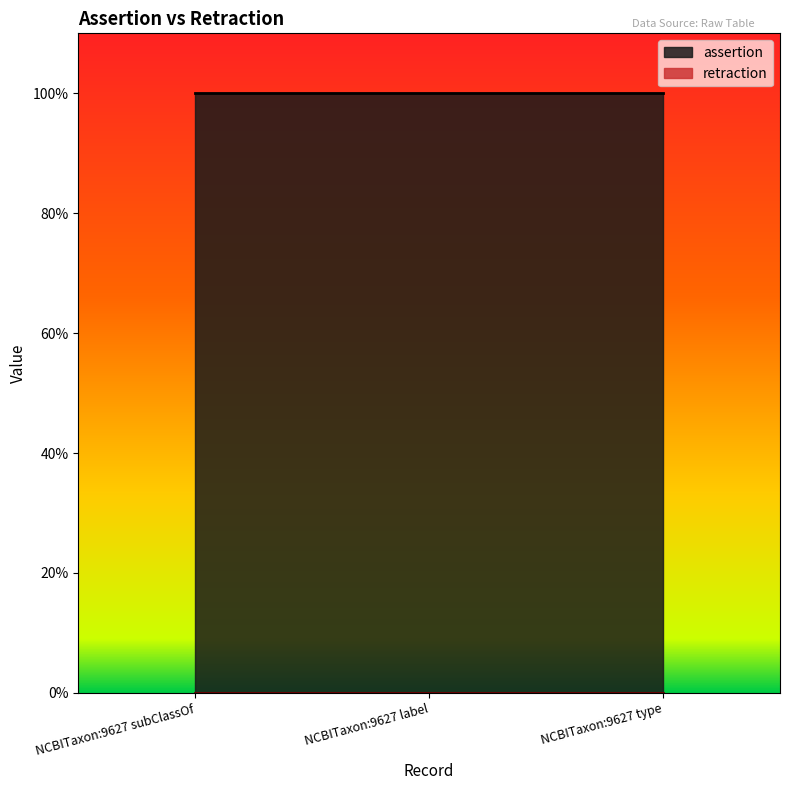

Reading left to right, transcribe all the data shown in this chart.

assertion: 1	1	1
retraction: 0	0	0